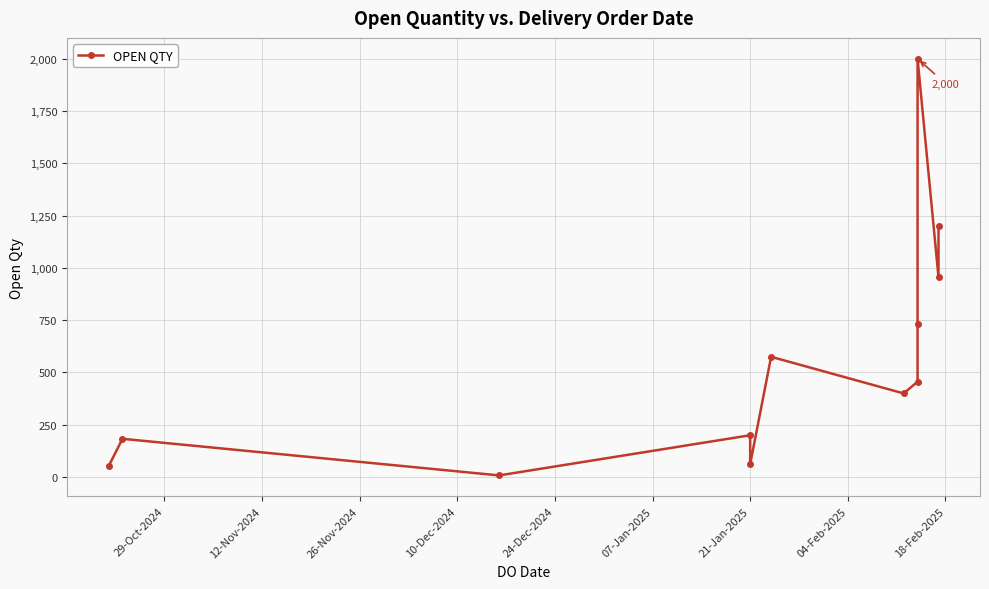

How many data points are less than 456?

6